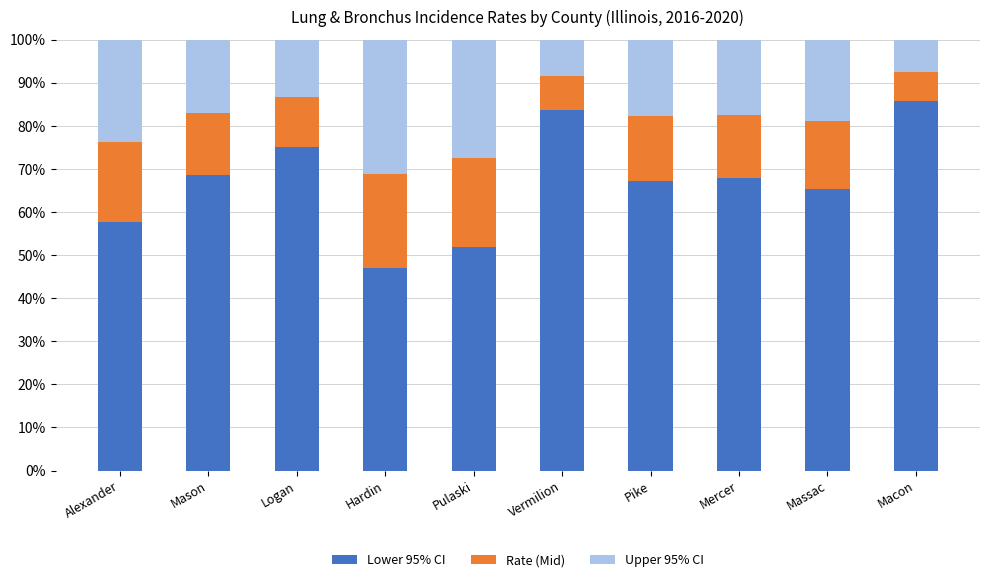

What is the average value of the Lower 95% CI series?

67.0